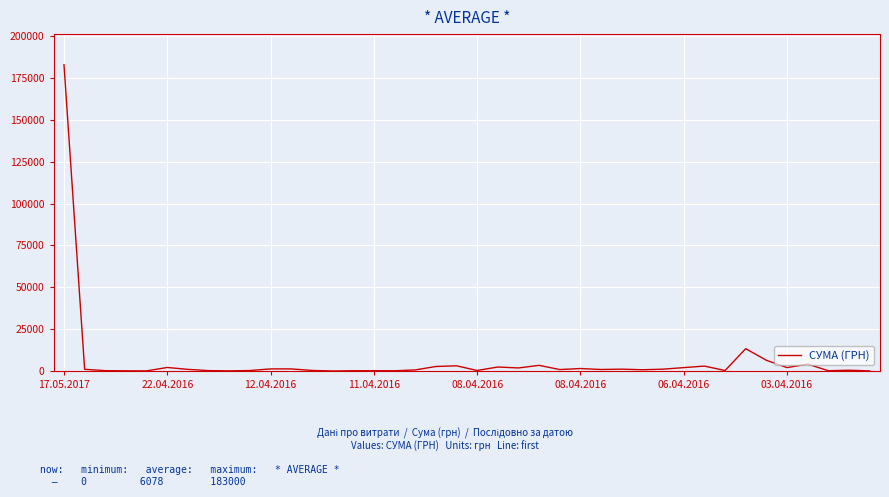

What is the difference between the maximum and minimum values?

183000.0